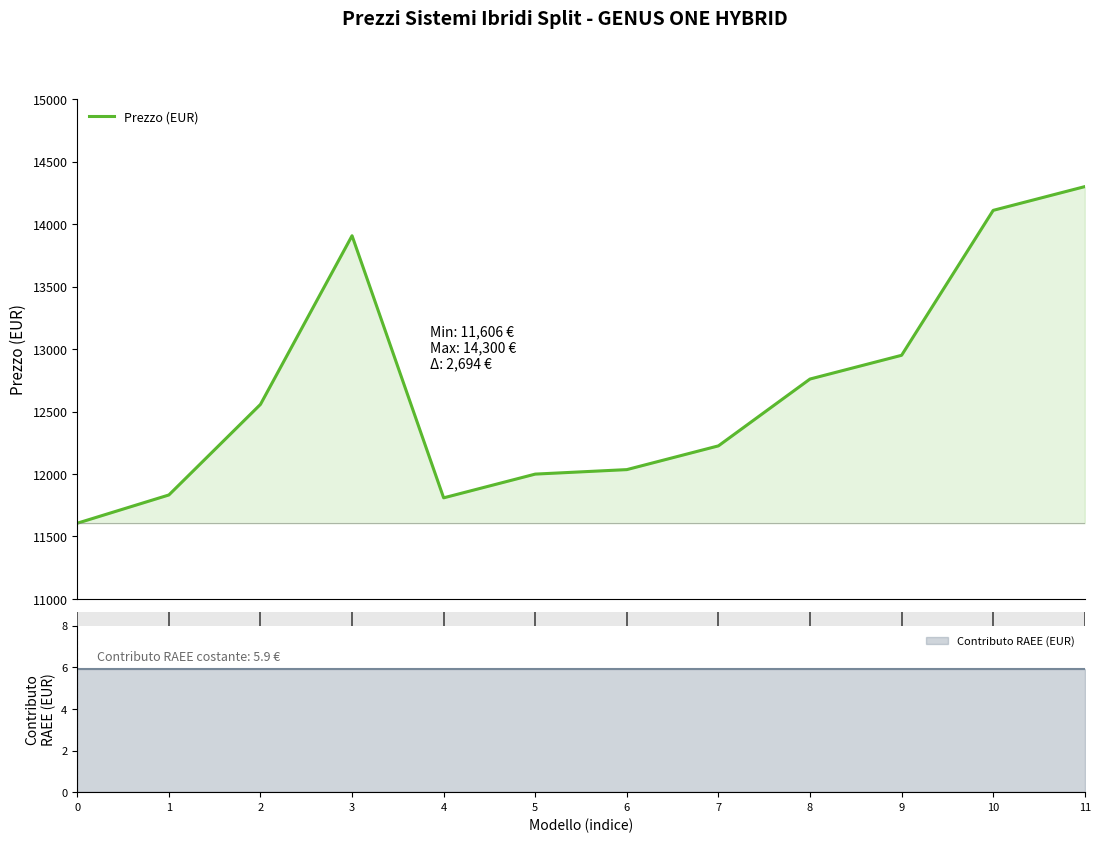

What is the lowest value of the Prezzo (EUR) series?

11606